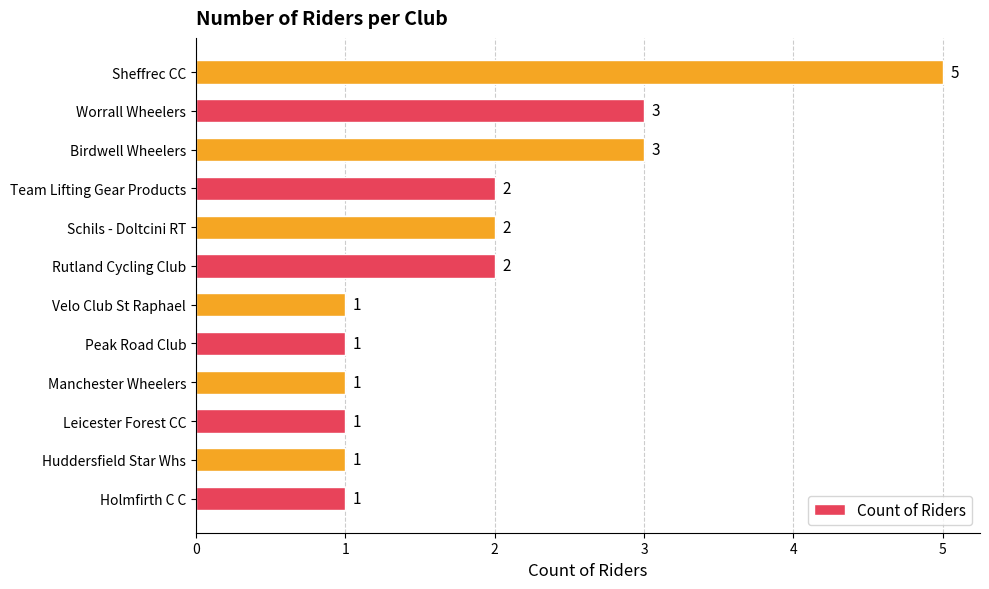

What is the difference between the maximum and minimum values?

4